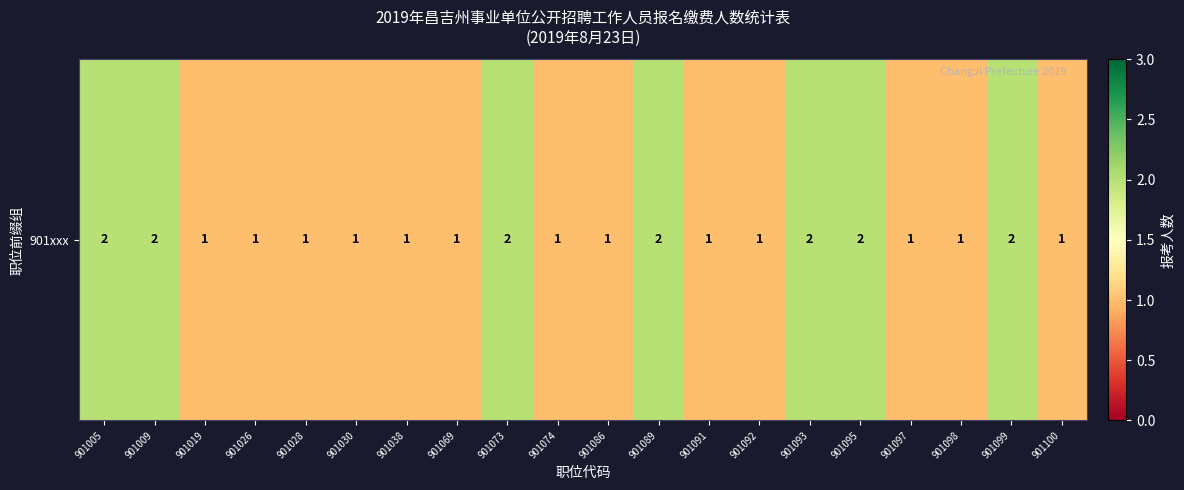

What is the ratio of the value at 901099 to the value at 901089?

1.0